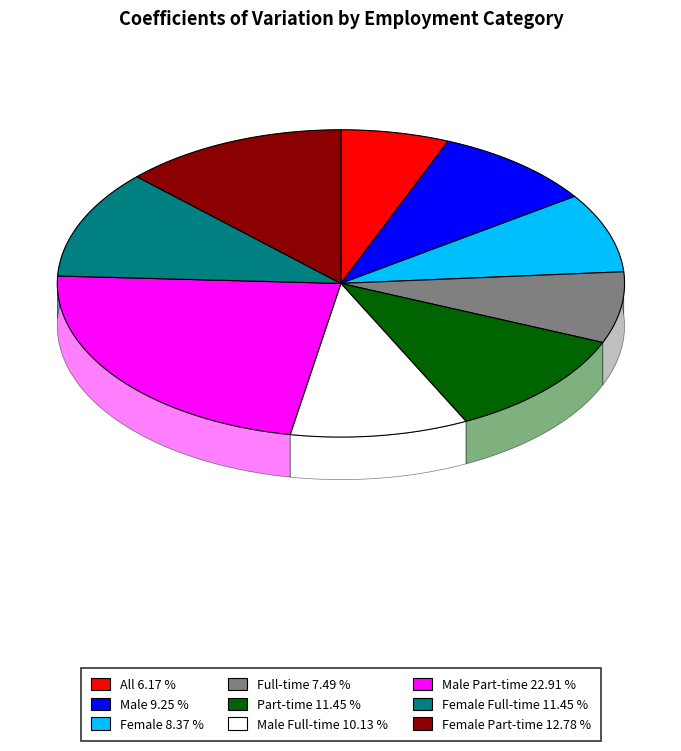

To the nearest percent, what is the average slice percentage?

11%